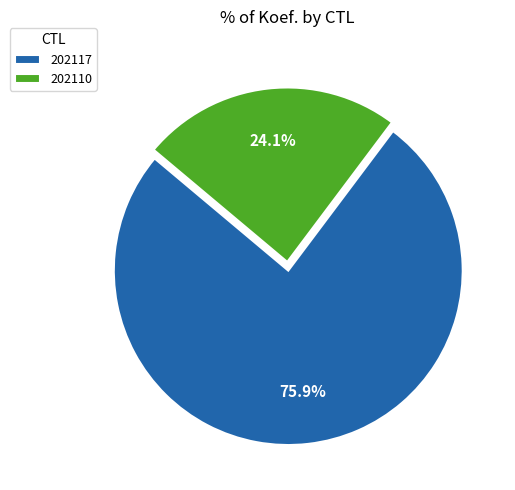

The 202117 slice represents 69% of the pie. True or false?

False